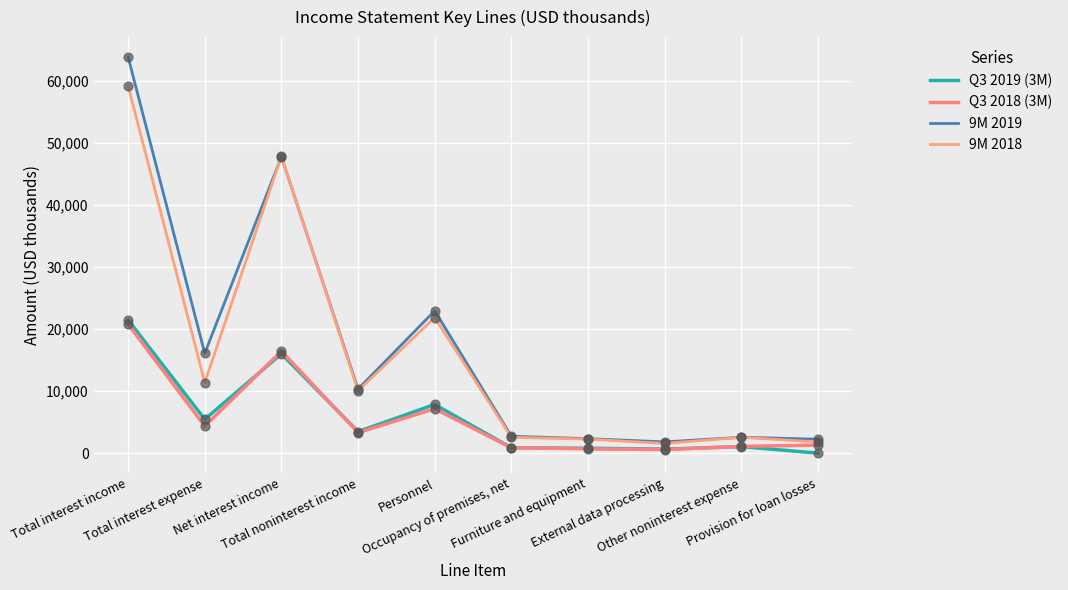

Which series has the largest total across all categories?

9M 2019